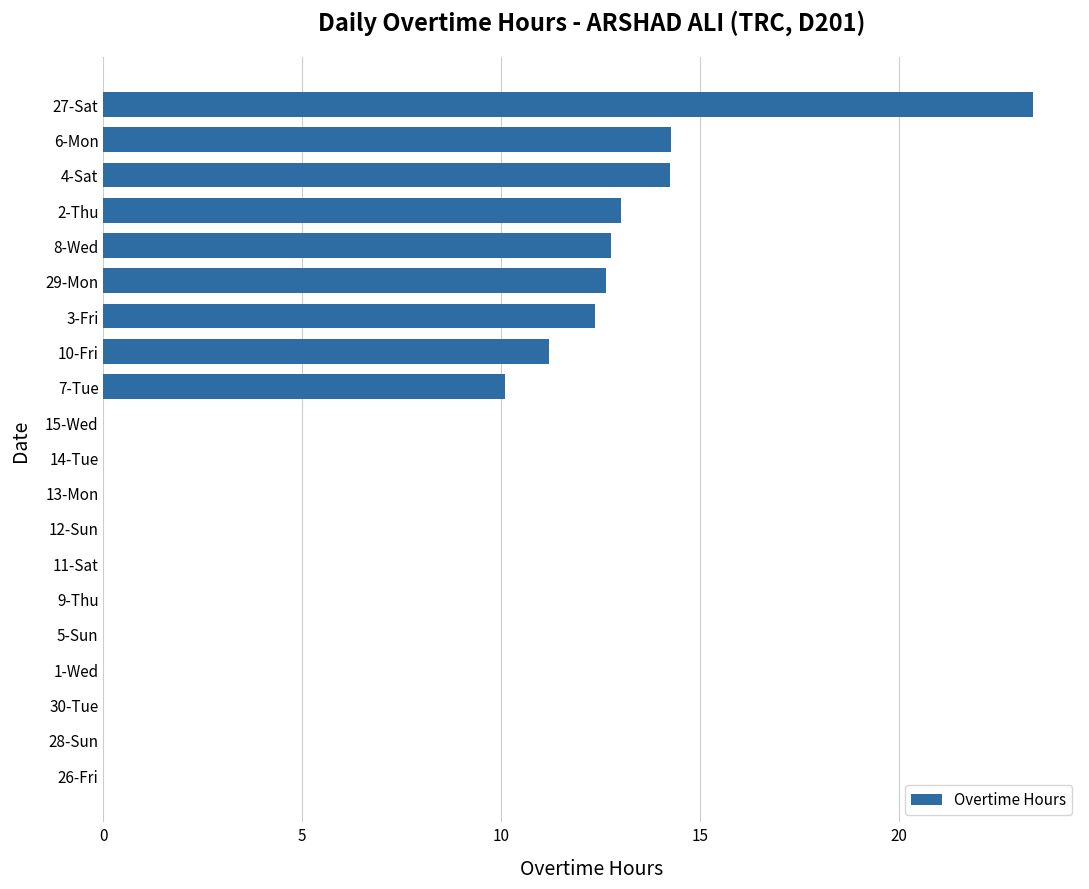

Reading bottom to top, what are all the values shown in this chart?

26-Fri=0.0	28-Sun=0.0	30-Tue=0.0	1-Wed=0.0	5-Sun=0.0	9-Thu=0.0	11-Sat=0.0	12-Sun=0.0	13-Mon=0.0	14-Tue=0.0	15-Wed=0.0	7-Tue=10.1	10-Fri=11.2	3-Fri=12.4	29-Mon=12.6	8-Wed=12.8	2-Thu=13.0	4-Sat=14.3	6-Mon=14.3	27-Sat=23.4